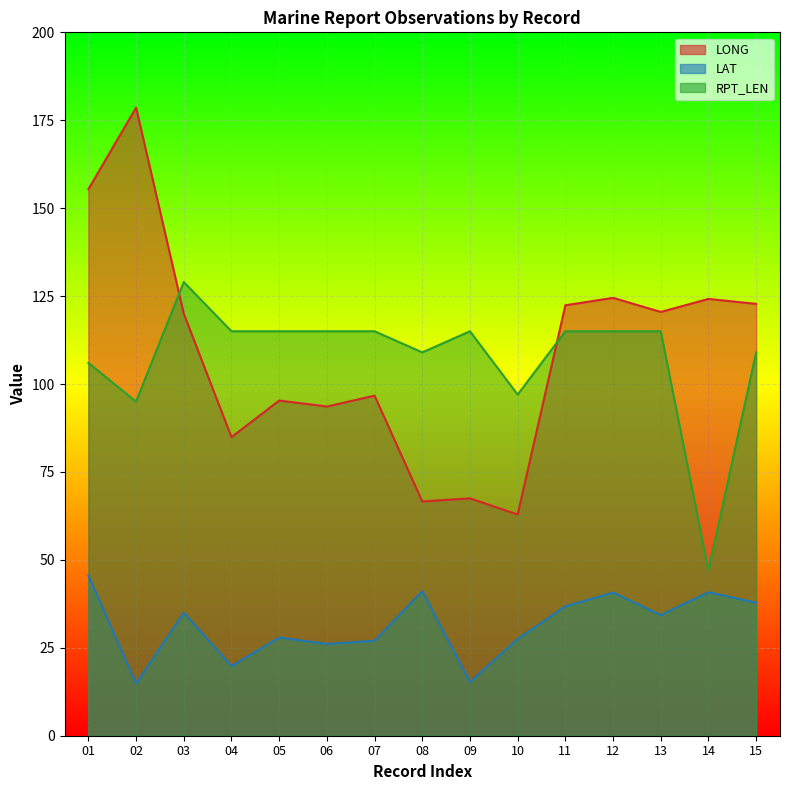

How many lines are shown in the chart?

3